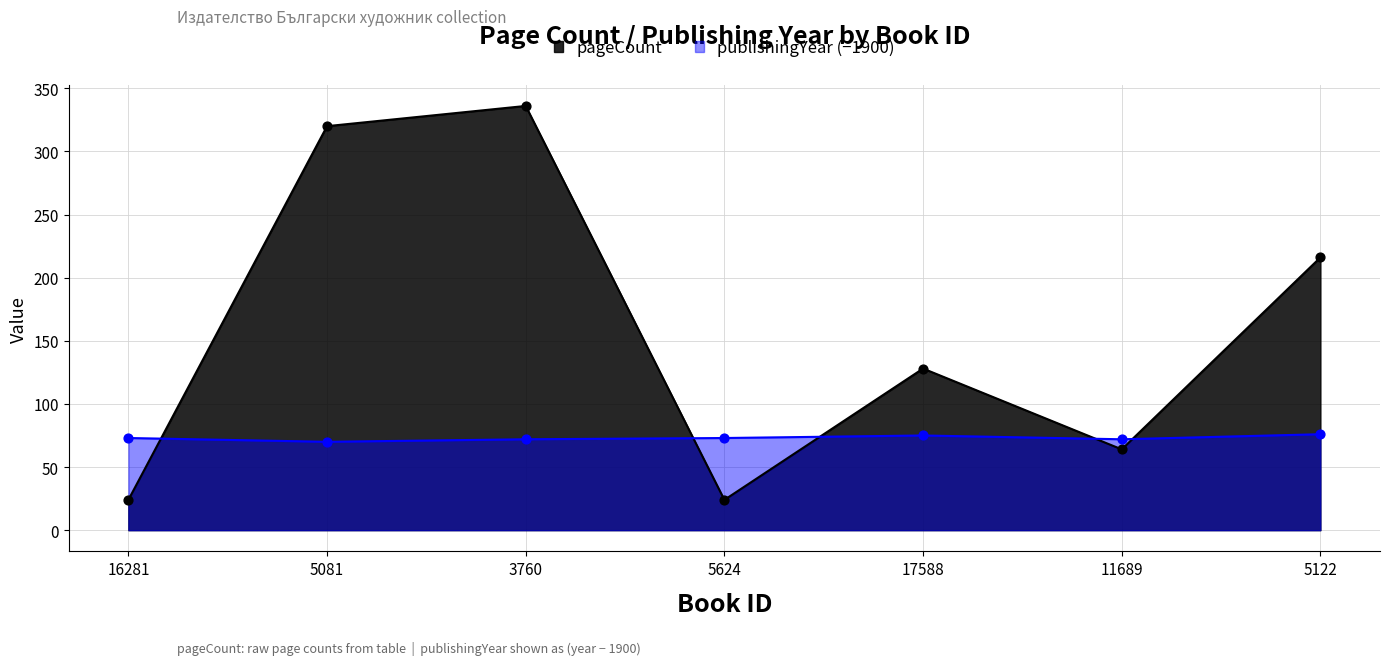

Which series has the largest total across all categories?

pageCount